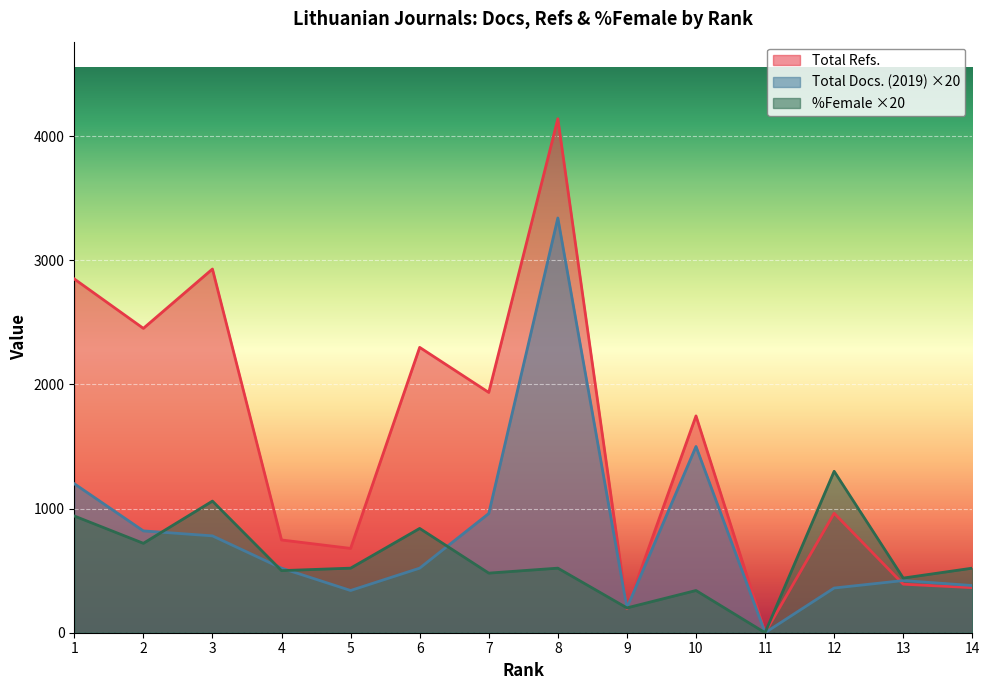

At which category is the sum across all series the highest?

8